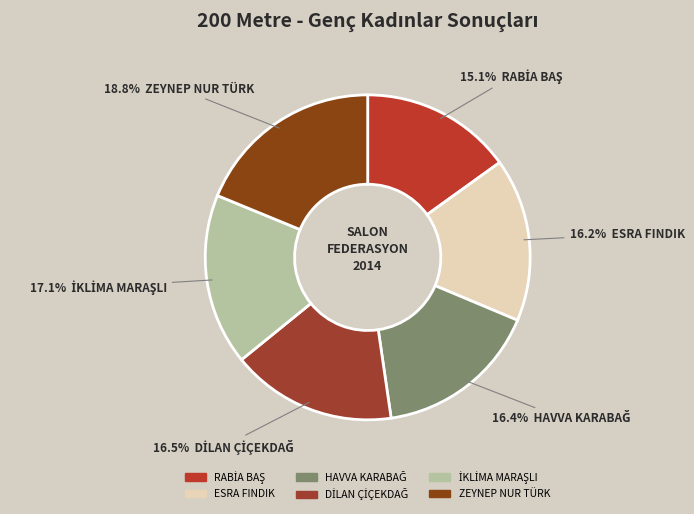

To the nearest percent, what is the difference between the RABİA BAŞ and HAVVA KARABAĞ slice percentages?

1%